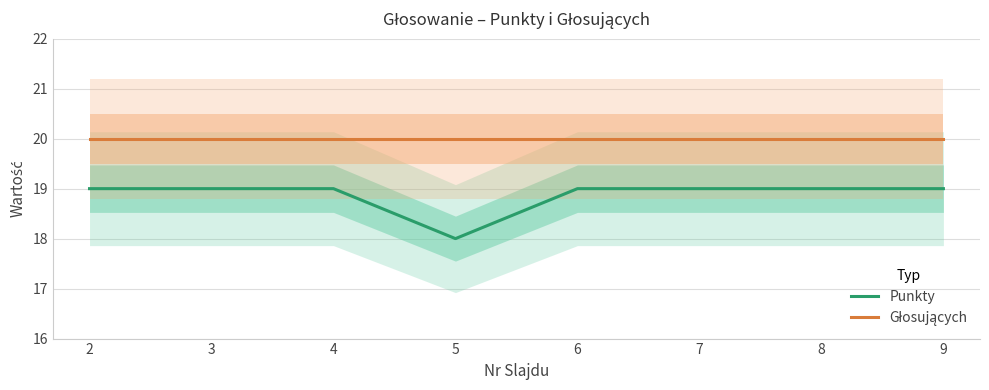

True or false: Głosujących has a value of 9 at 5.

False